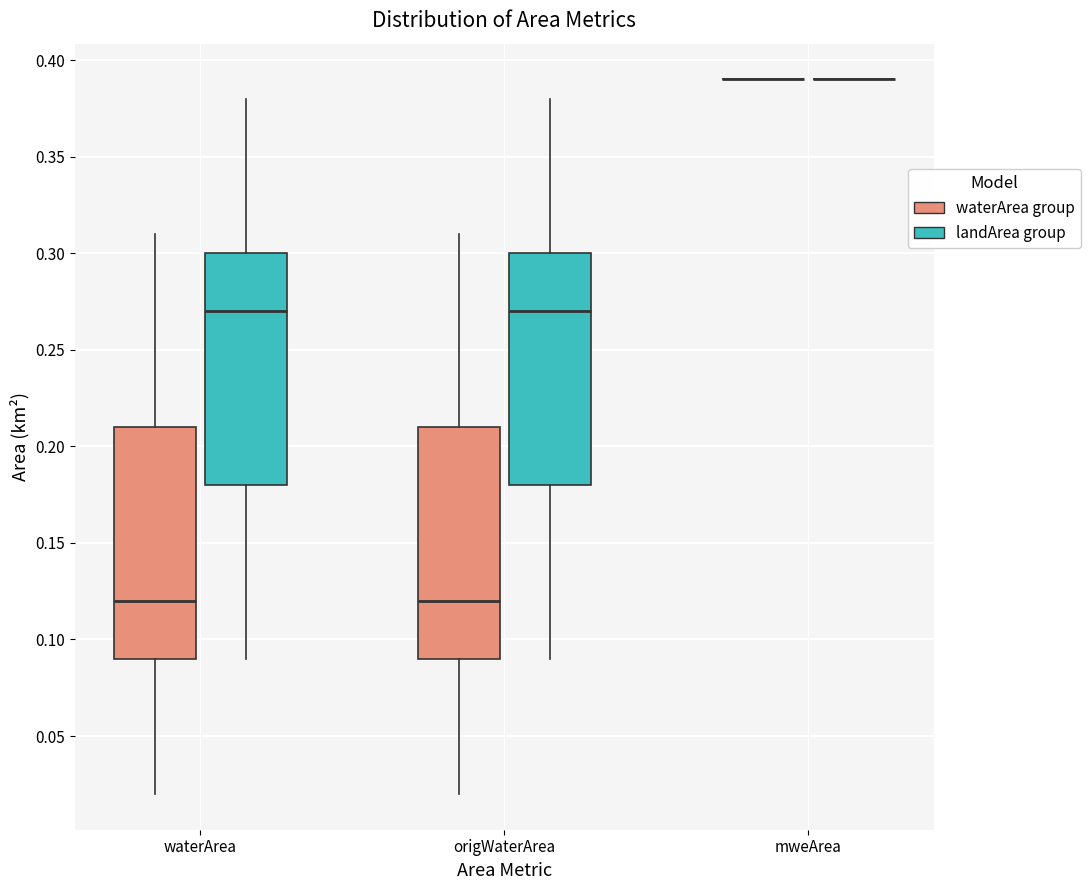

Reading left to right, transcribe this box plot: for each box, give where its median line is, the range the box spans, and where its two whiskers end, as read against the y-axis. The values are not printed on the chart, so give them approximately, as read against the axis.

waterArea (waterArea group): median 0.12, box 0.09 to 0.21, whiskers 0.02 to 0.31
waterArea (landArea group): median 0.27, box 0.18 to 0.30, whiskers 0.09 to 0.38
origWaterArea (waterArea group): median 0.12, box 0.09 to 0.21, whiskers 0.02 to 0.31
origWaterArea (landArea group): median 0.27, box 0.18 to 0.30, whiskers 0.09 to 0.38
mweArea (waterArea group): box collapsed to a line at 0.39, whiskers 0.39 to 0.39
mweArea (landArea group): box collapsed to a line at 0.39, whiskers 0.39 to 0.39